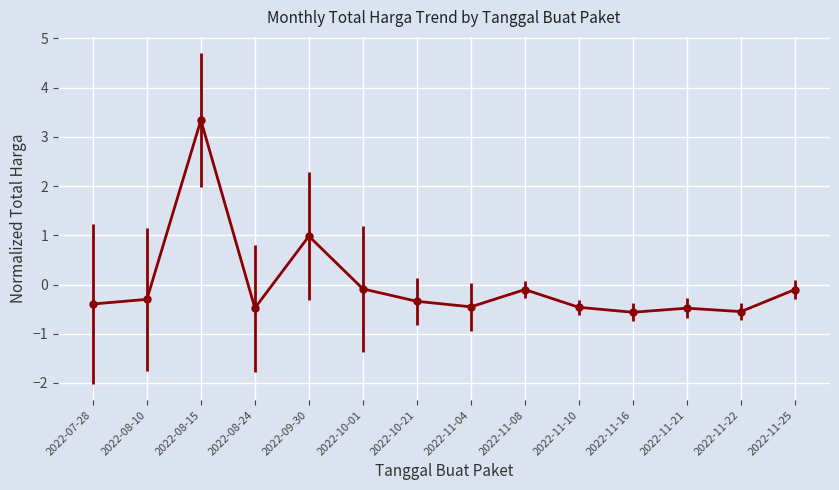

Where is the first local maximum?

2022-08-15